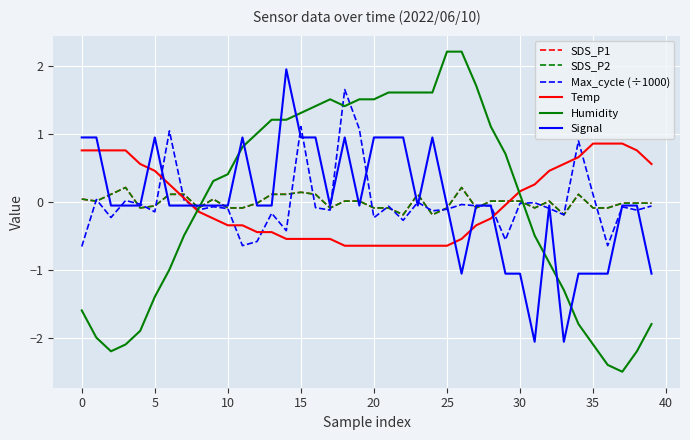

Reading left to right, extract all data points from this chart.

SDS_P1: 0.0	0.0	0.1	0.2	-0.1	-0.1	0.1	0.1	-0.1	0.0	-0.1	-0.1	-0.0	0.1	0.1	0.1	0.1	-0.1	0.0	0.0	-0.1	-0.1	-0.2	0.1	-0.2	-0.1	0.2	-0.1	0.0	0.0	0.0	-0.1	0.0	-0.2	0.1	-0.1	-0.1	-0.0	-0.0	-0.0
SDS_P2: 0.0	0.0	0.1	0.2	-0.1	-0.1	0.1	0.1	-0.1	0.0	-0.1	-0.1	-0.0	0.1	0.1	0.1	0.1	-0.1	0.0	0.0	-0.1	-0.1	-0.2	0.1	-0.2	-0.1	0.2	-0.1	0.0	0.0	0.0	-0.1	0.0	-0.2	0.1	-0.1	-0.1	-0.0	-0.0	-0.0
Max_cycle (÷1000): -0.7	0.0	-0.2	0.0	-0.0	-0.1	1.0	0.0	-0.1	-0.1	-0.1	-0.6	-0.6	-0.2	-0.4	1.1	-0.1	-0.1	1.7	1.1	-0.2	-0.1	-0.3	-0.0	-0.1	-0.1	-0.0	-0.1	-0.1	-0.6	-0.0	-0.0	-0.1	-0.2	0.9	0.1	-0.6	-0.1	-0.1	-0.1
Temp: 0.8	0.8	0.8	0.8	0.6	0.5	0.3	0.1	-0.1	-0.2	-0.3	-0.3	-0.4	-0.4	-0.5	-0.5	-0.5	-0.5	-0.6	-0.6	-0.6	-0.6	-0.6	-0.6	-0.6	-0.6	-0.5	-0.3	-0.2	-0.0	0.2	0.3	0.5	0.6	0.7	0.9	0.9	0.9	0.8	0.6
Humidity: -1.6	-2.0	-2.2	-2.1	-1.9	-1.4	-1.0	-0.5	-0.1	0.3	0.4	0.8	1.0	1.2	1.2	1.3	1.4	1.5	1.4	1.5	1.5	1.6	1.6	1.6	1.6	2.2	2.2	1.7	1.1	0.7	0.1	-0.5	-0.9	-1.3	-1.8	-2.1	-2.4	-2.5	-2.2	-1.8
Signal: 1.0	1.0	-0.0	-0.0	-0.0	1.0	-0.0	-0.0	-0.0	-0.0	-0.0	1.0	-0.0	-0.0	2.0	1.0	1.0	-0.0	1.0	-0.0	1.0	1.0	1.0	-0.0	1.0	-0.0	-1.0	-0.0	-0.0	-1.0	-1.0	-2.0	-0.0	-2.0	-1.0	-1.0	-1.0	-0.0	-0.0	-1.0